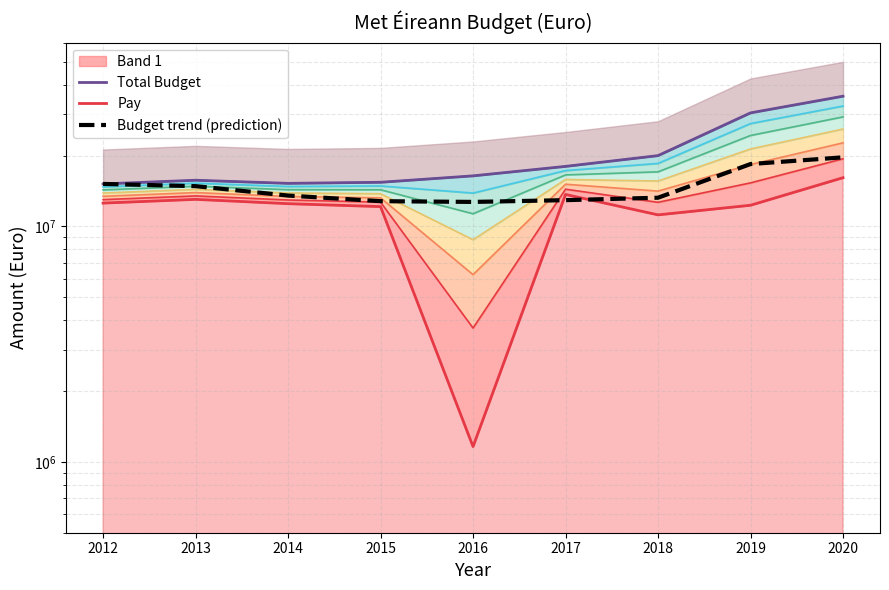

Does the chart have visible grid lines?

Yes